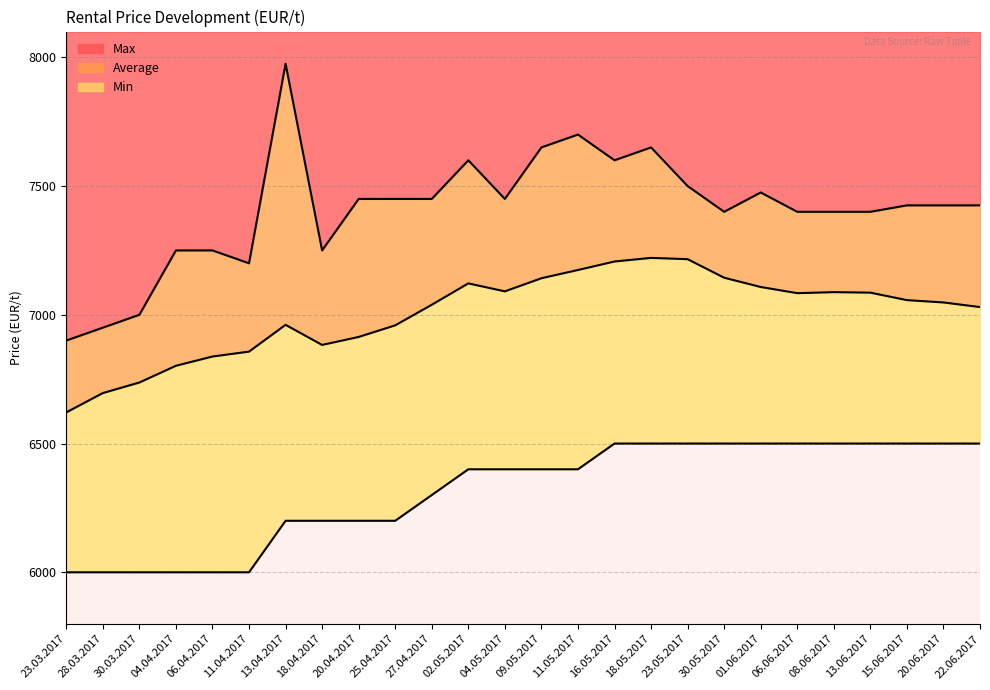

Rank the series at 18.05.2017 from highest to lowest value.

Max, Average, Min